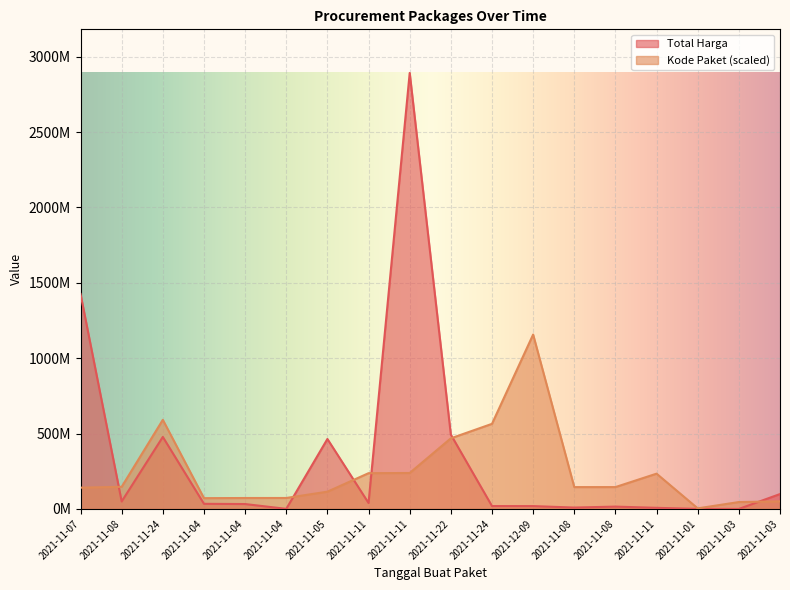

How many interior local valleys does the Kode Paket series have?

3